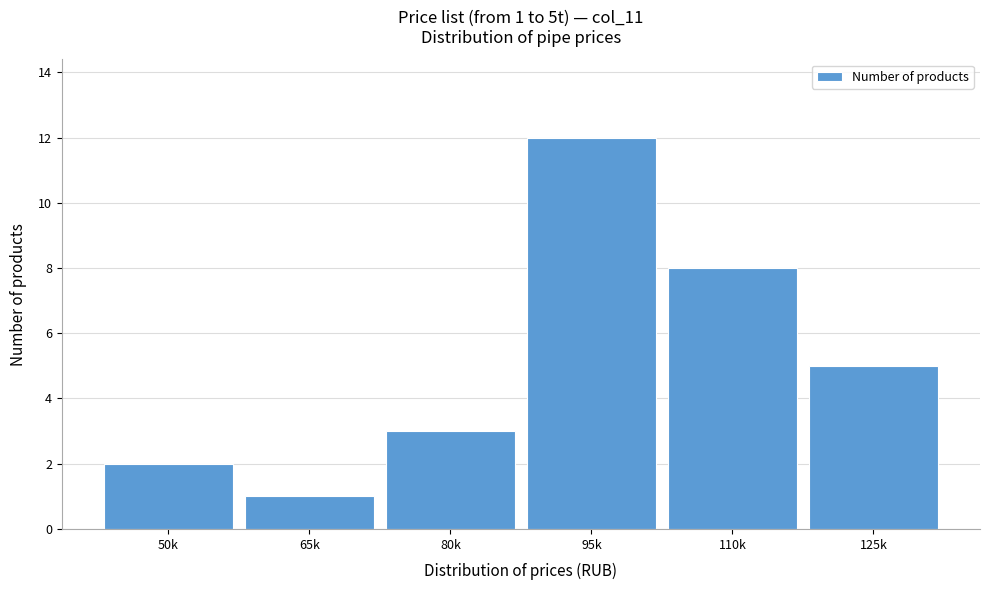

Reading left to right, extract all data points from this chart.

50k=2	65k=1	80k=3	95k=12	110k=8	125k=5